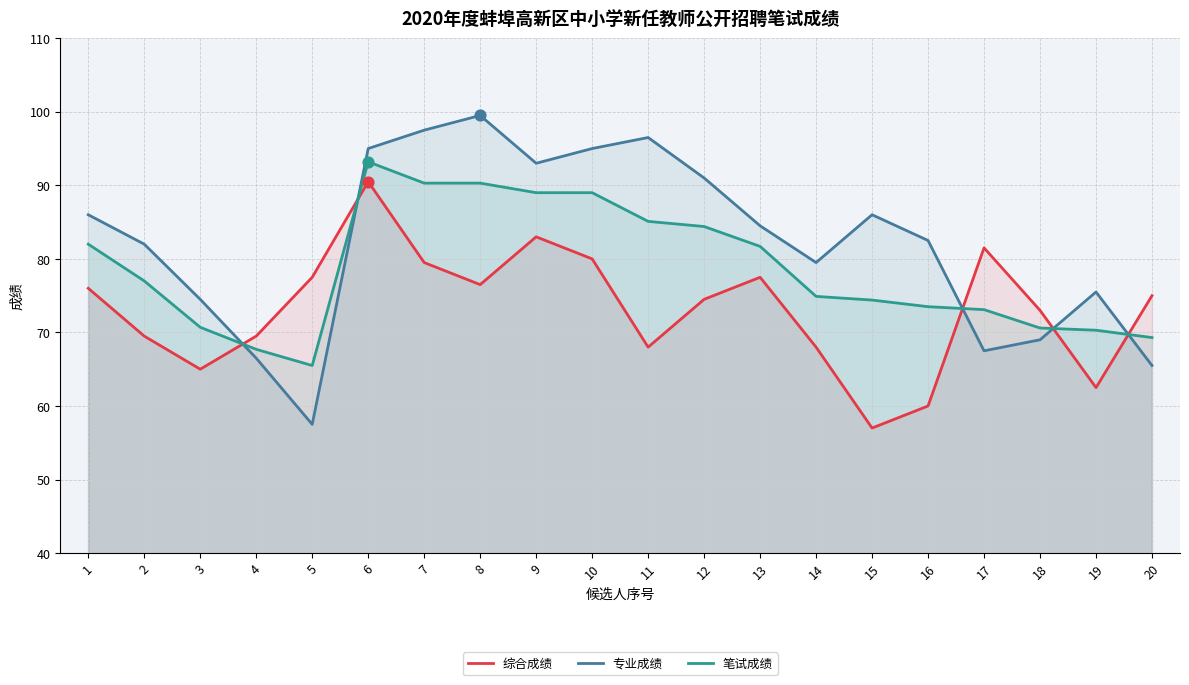

At which category is the sum across all series the highest?

6